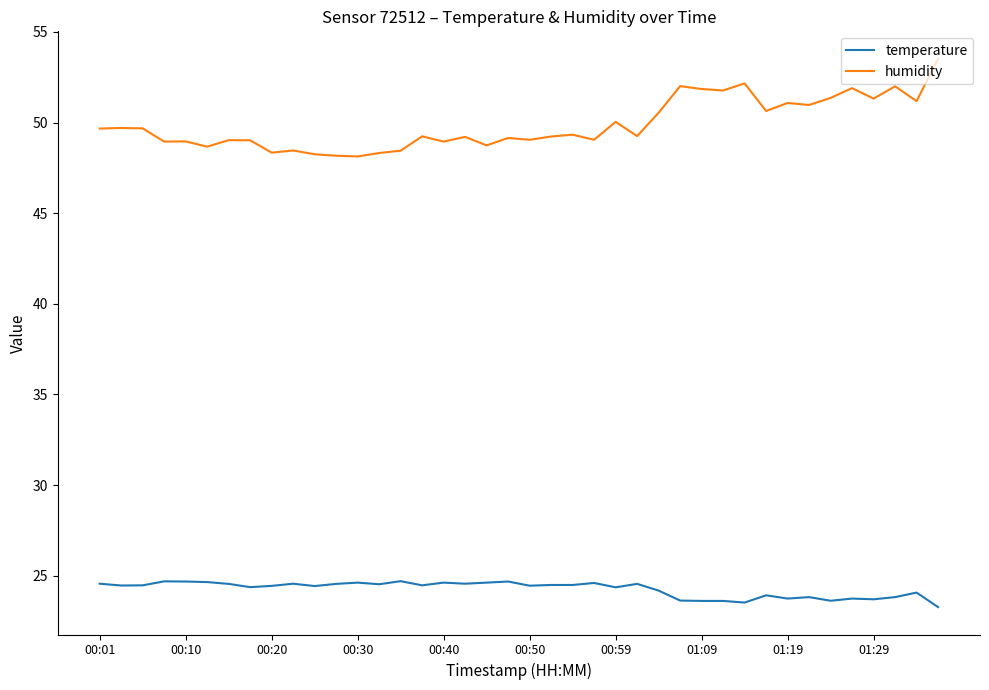

Which series has the largest total across all categories?

humidity